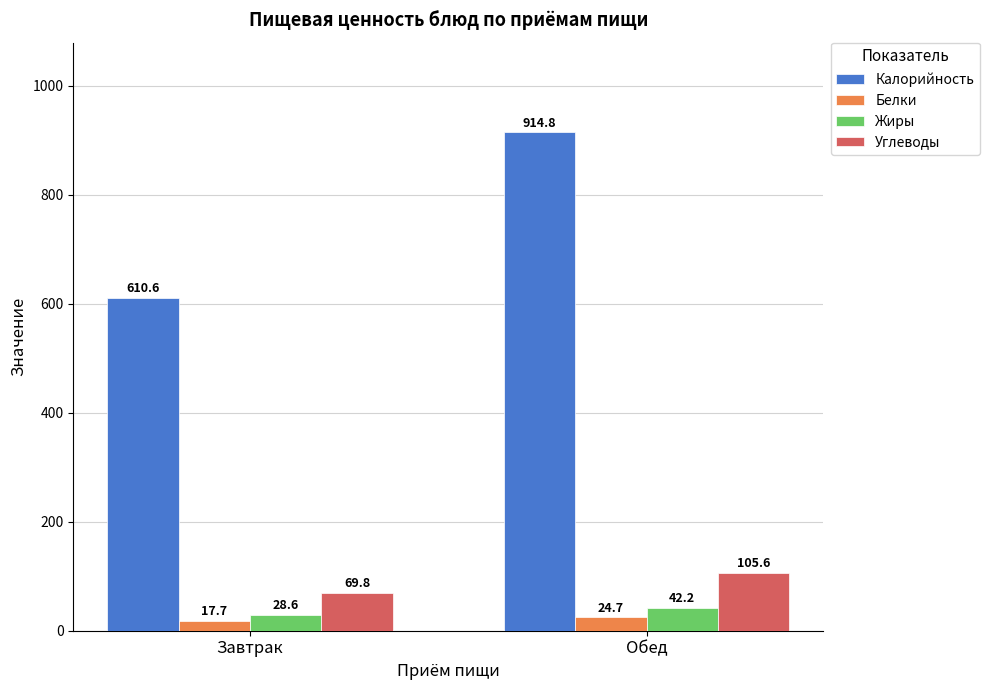

Reading left to right, extract all data points from this chart.

Калорийность: 610.6	914.8
Белки: 17.7	24.7
Жиры: 28.6	42.2
Углеводы: 69.8	105.6